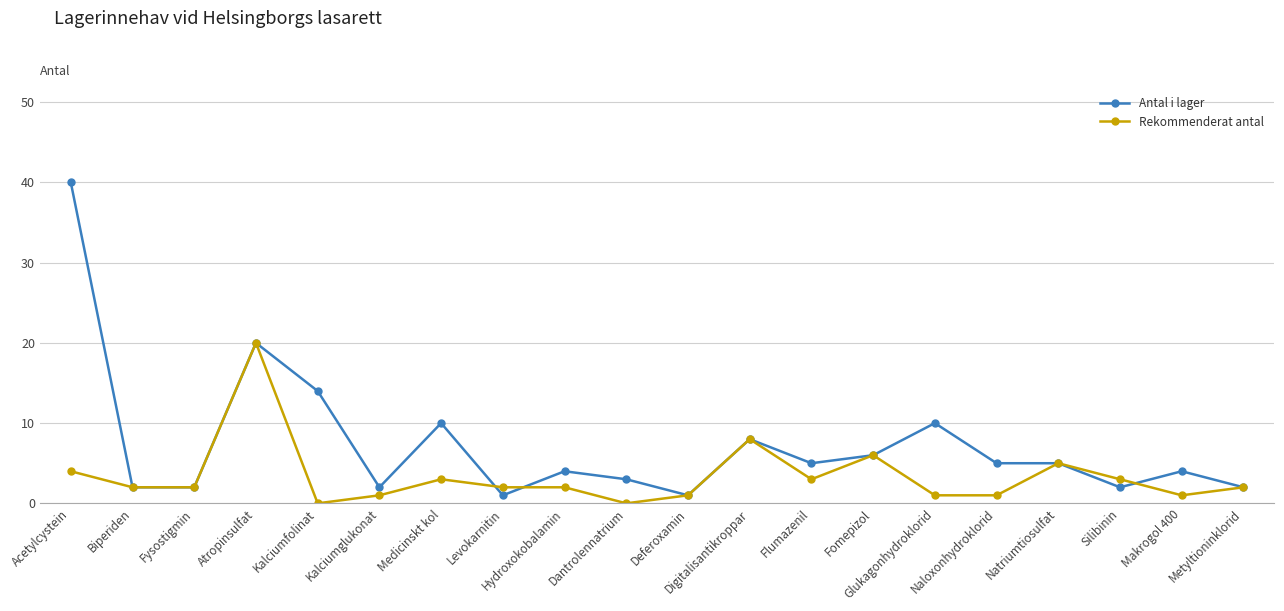

At which category does Rekommenderat antal reach its first local peak?

Atropinsulfat